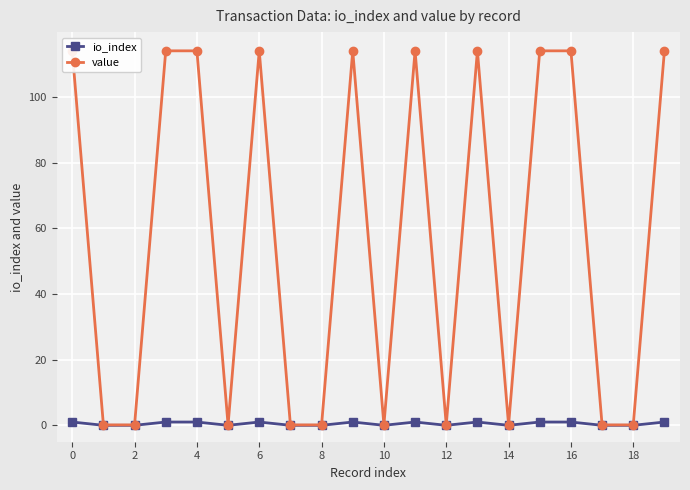

True or false: io_index has more than 1 points higher than both neighbors.

True